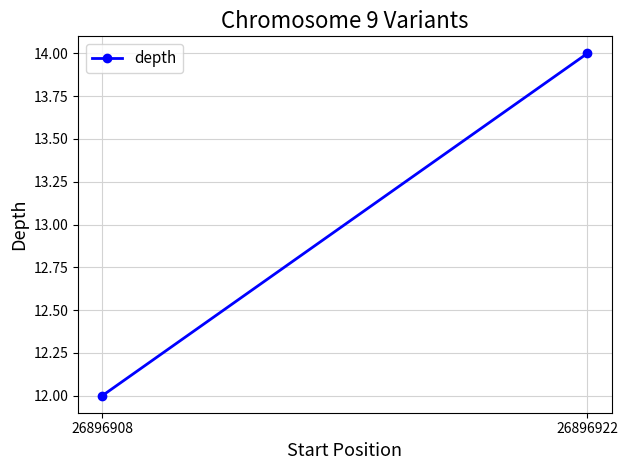

How many lines are shown in the chart?

1